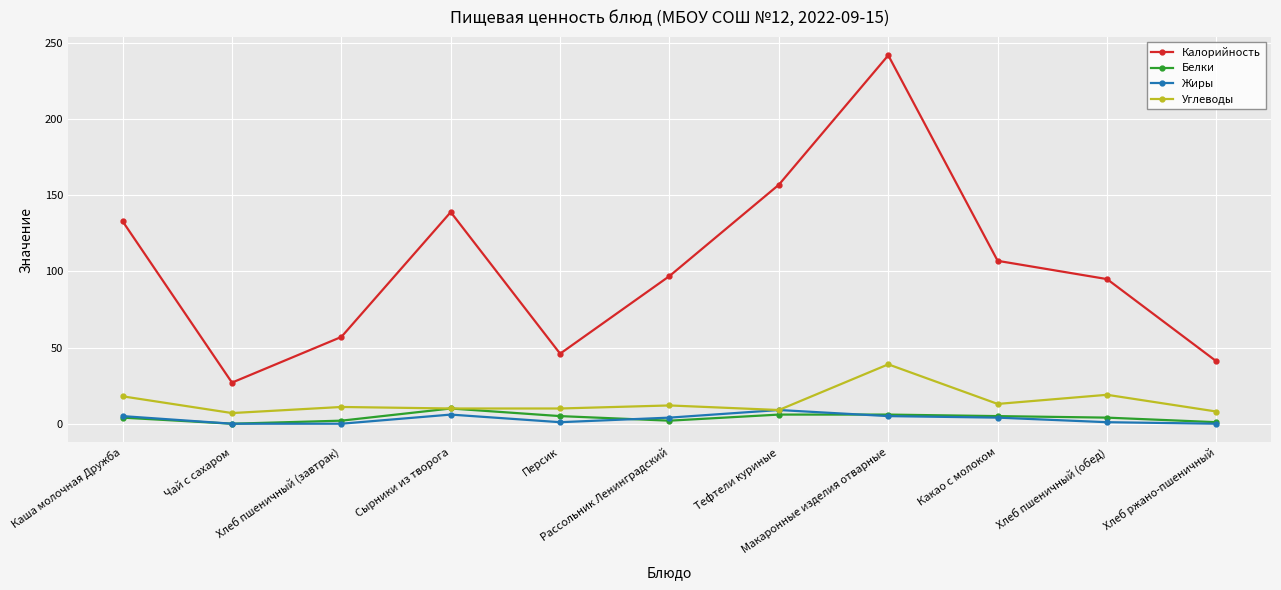

Does the chart display data point markers on the line(s)?

Yes